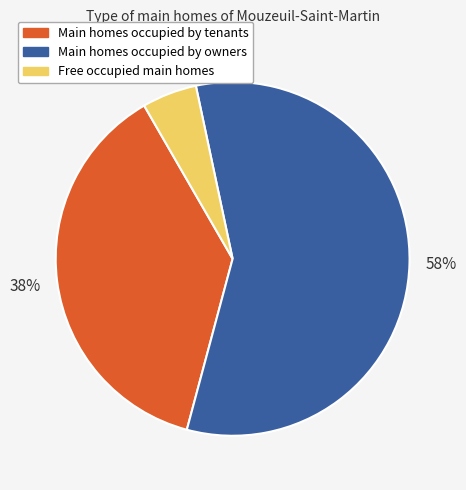

Is there a majority slice in this chart?

Yes